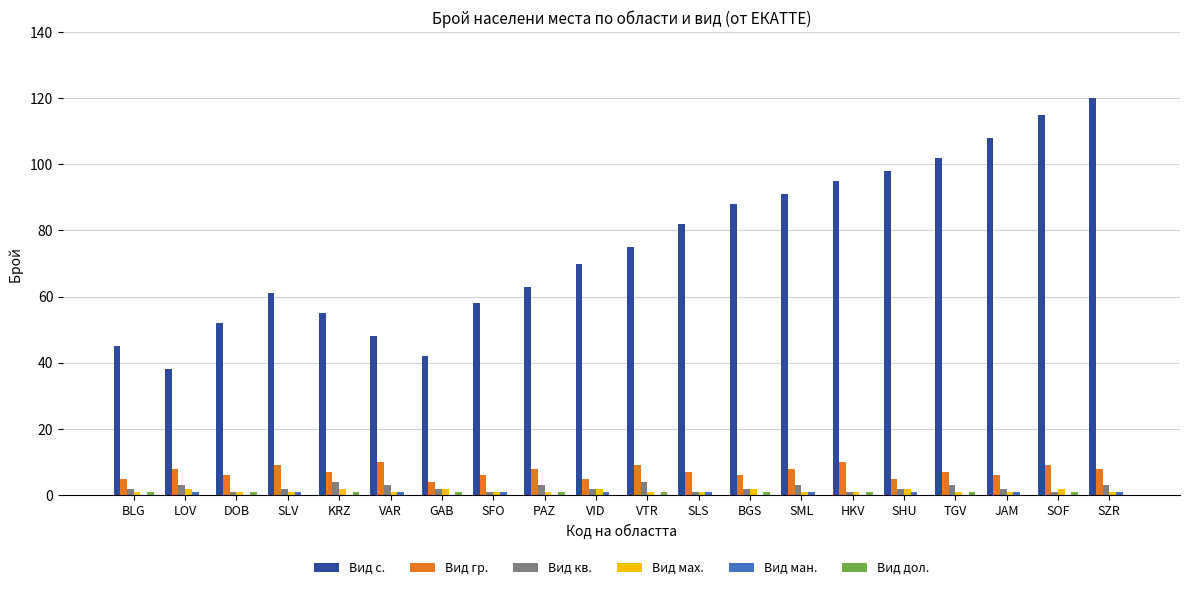

What is the greatest value displayed?

120